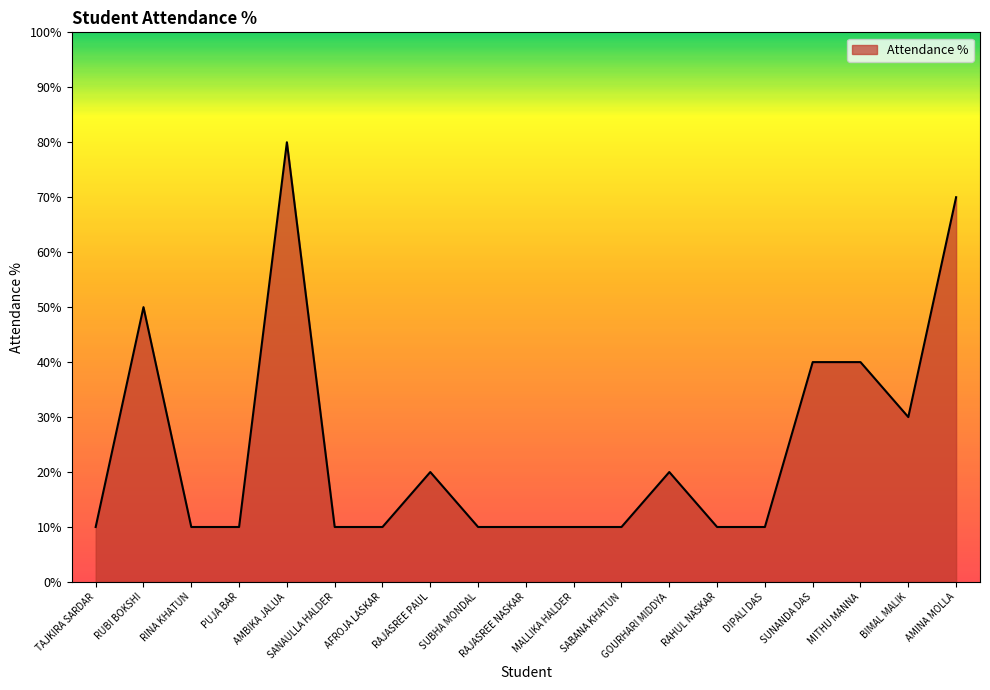

True or false: the data shows 85 at RUBI BOKSHI.

False